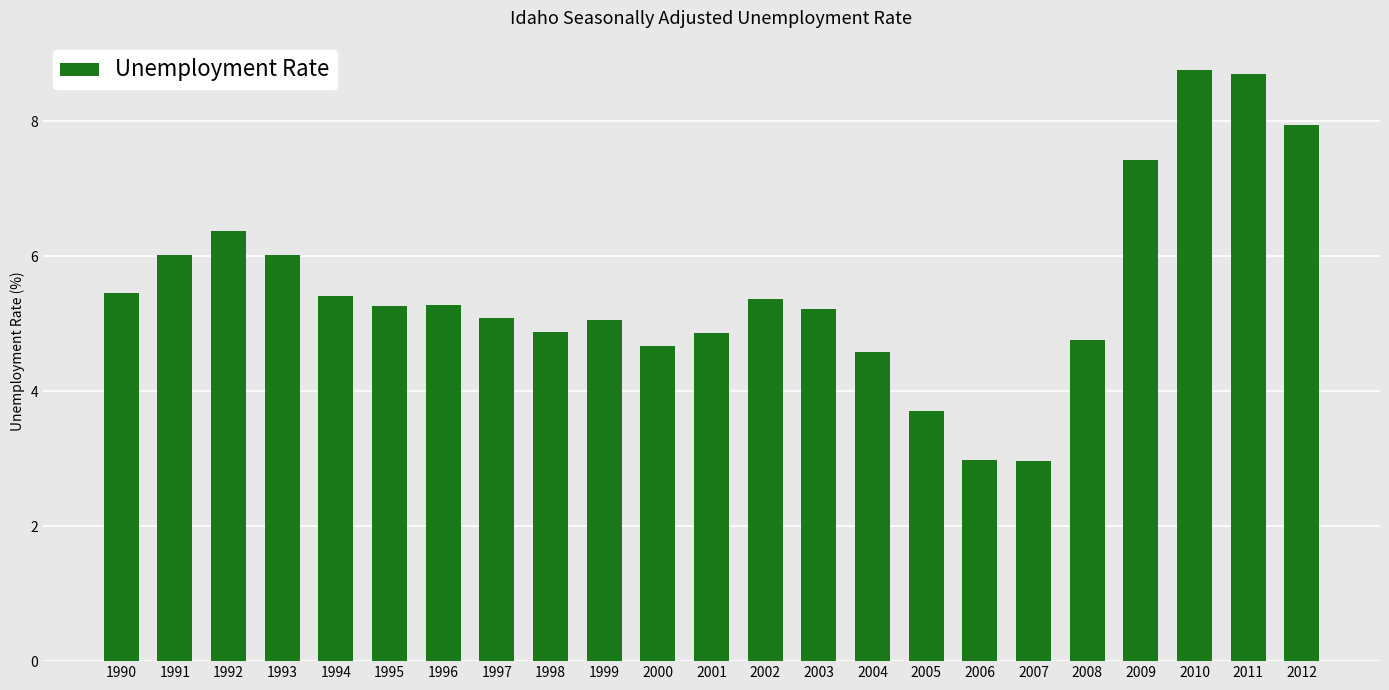

At which label does the data first exceed 5?

1990